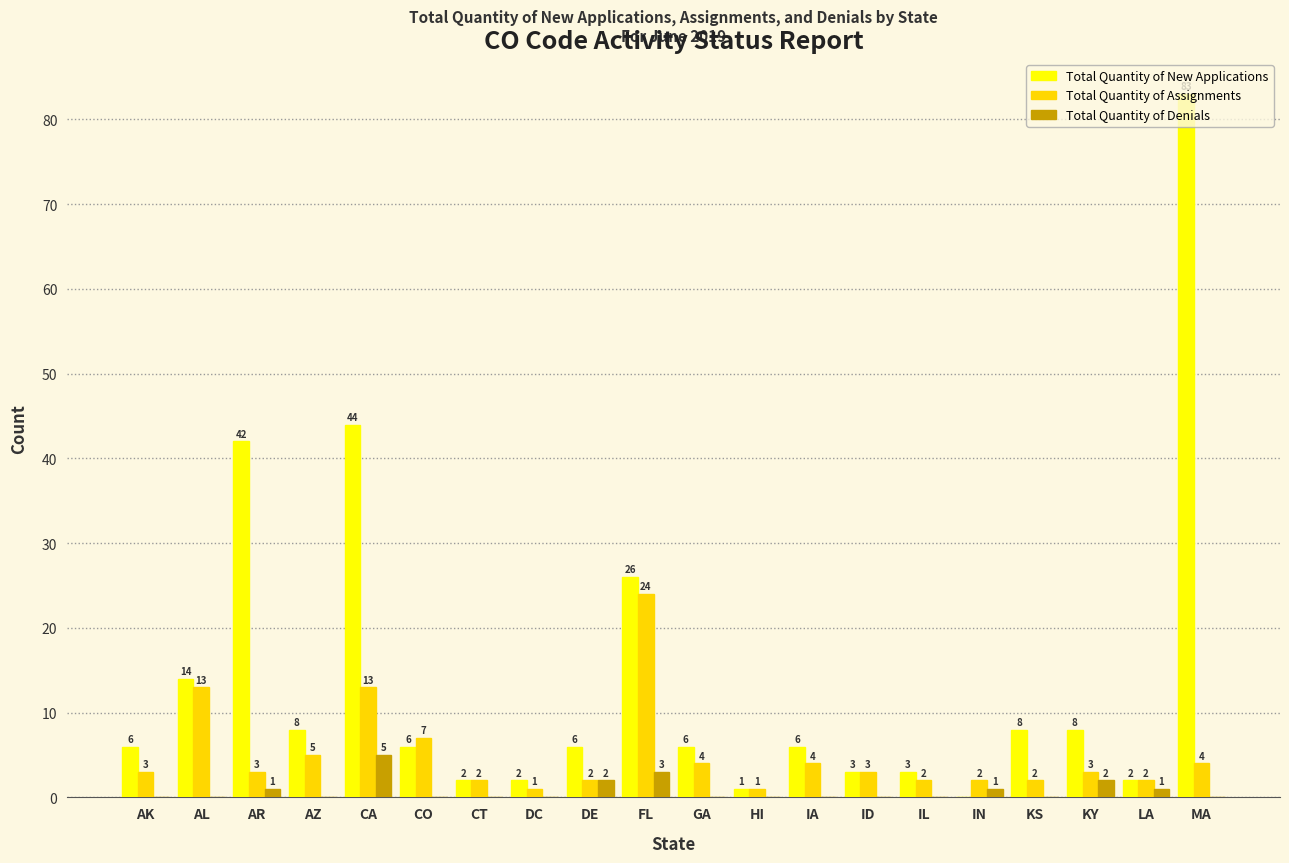

Between CT and IN, which series saw the biggest shift?

Total Quantity of New Applications